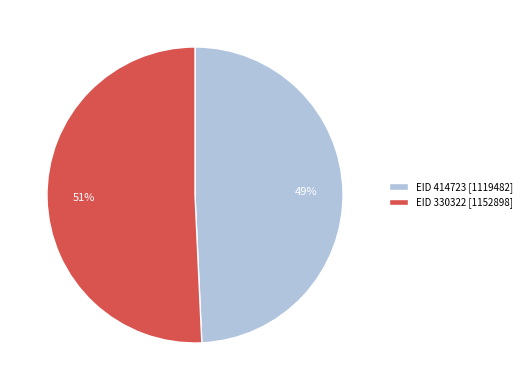

Approximately how many times larger is the value at EID 330322 [1152898] compared to EID 414723 [1119482]?

1.0